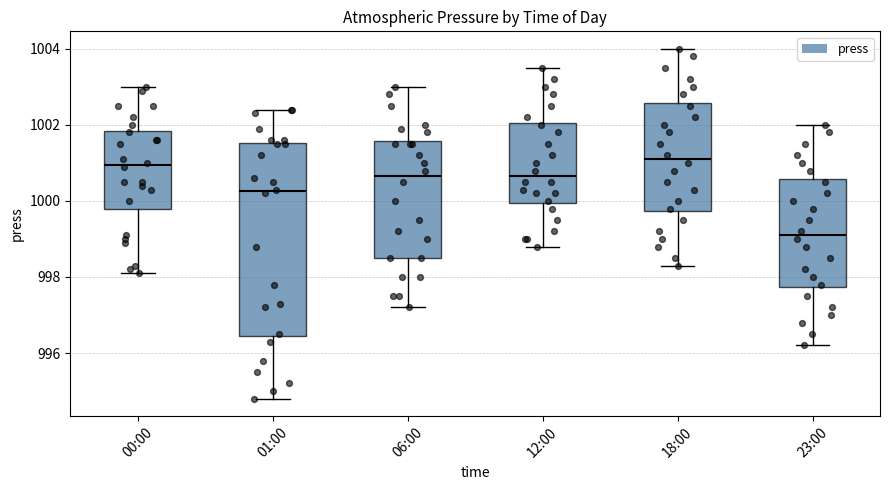

Reading left to right, transcribe this box plot: for each box, give where its median line is, the range the box spans, and where its two whiskers end, as read against the y-axis. The values are not printed on the chart, so give them approximately, as read against the axis.

00:00: median 1001.0, box 999.8 to 1001.8, whiskers 998.2 to 1003.0
01:00: median 1000.2, box 996.4 to 1001.6, whiskers 994.8 to 1002.4
06:00: median 1000.6, box 998.6 to 1001.6, whiskers 997.2 to 1003.0
12:00: median 1000.6, box 1000.0 to 1002.0, whiskers 998.8 to 1003.6
18:00: median 1001.2, box 999.8 to 1002.6, whiskers 998.4 to 1004.0
23:00: median 999.2, box 997.8 to 1000.6, whiskers 996.2 to 1002.0